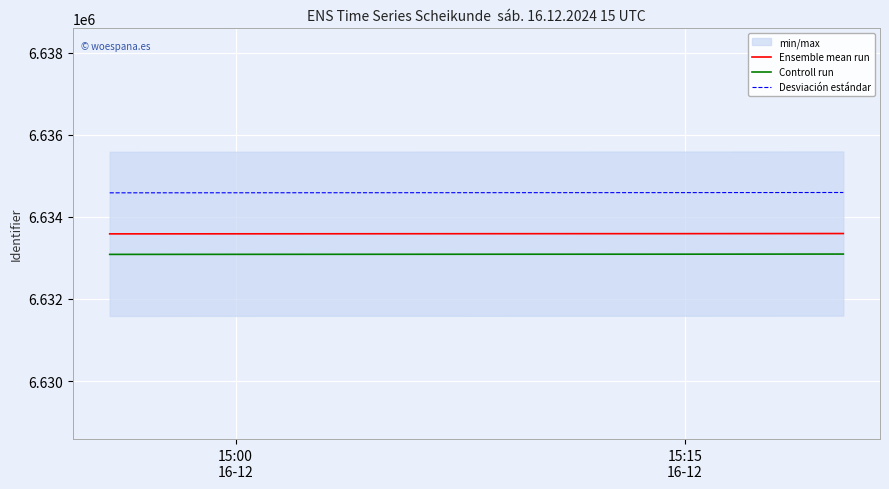

What is the difference between the maximum and minimum values in the Ensemble mean run series?

8